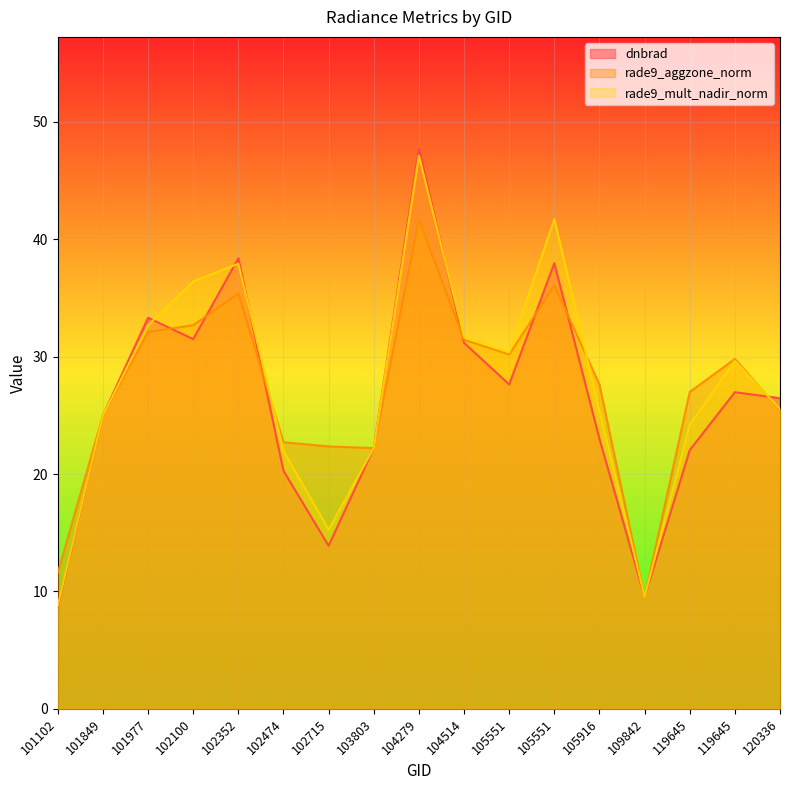

Is it true that dnbrad equals 22.0 at 119645?

True